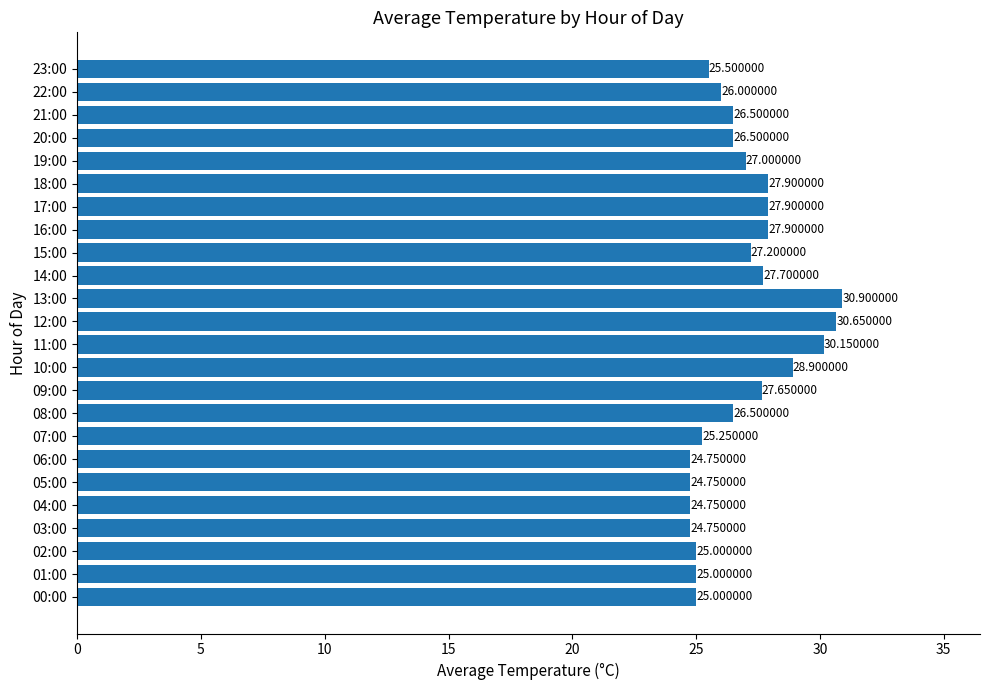

What is the average value?

26.8